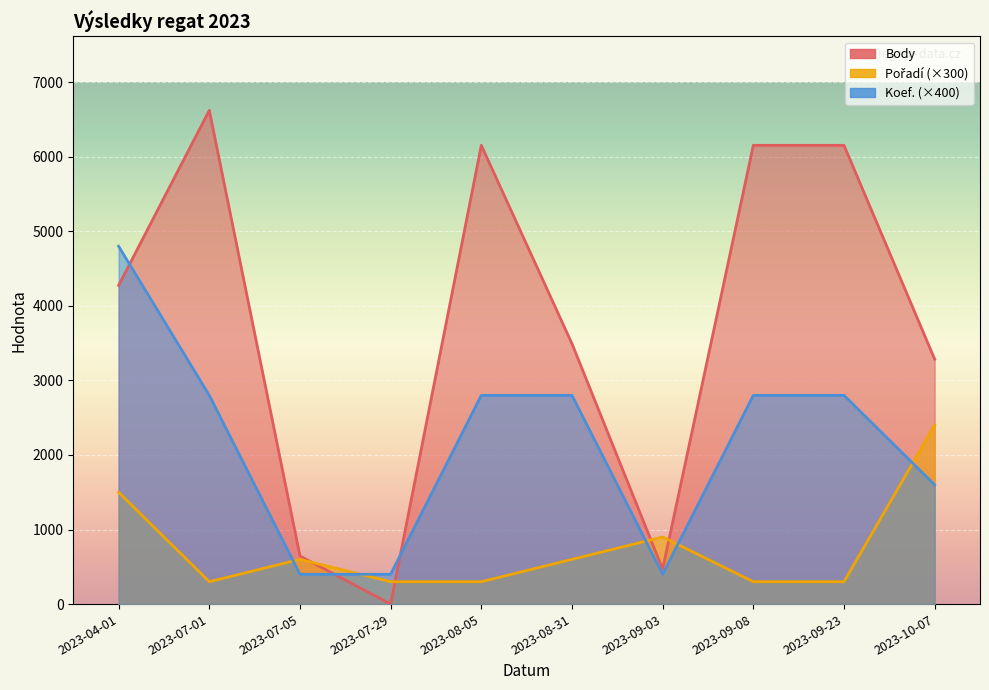

What is the difference between the maximum and minimum values in the Body series?

6623